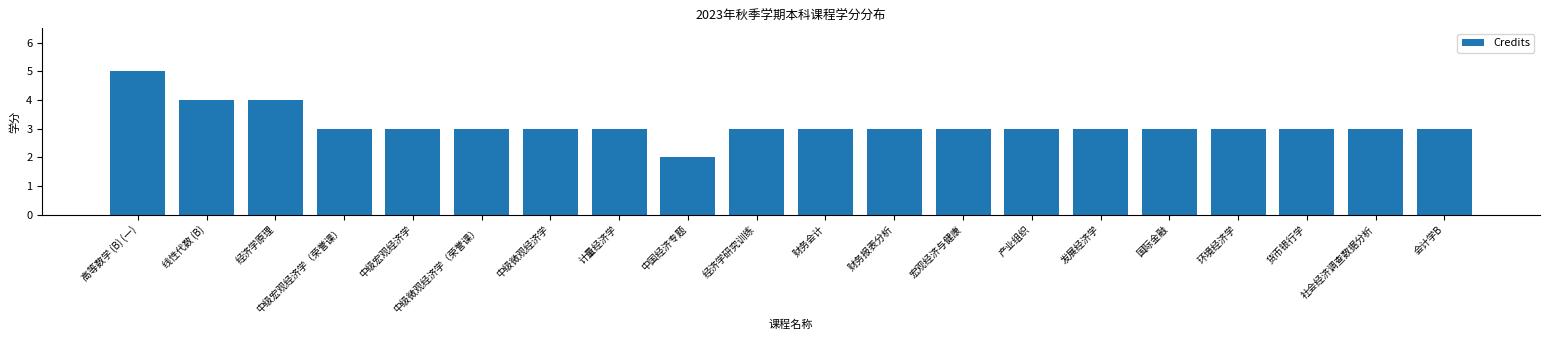

Is it true that the value at 中级微观经济学（荣誉课） is 2?

False